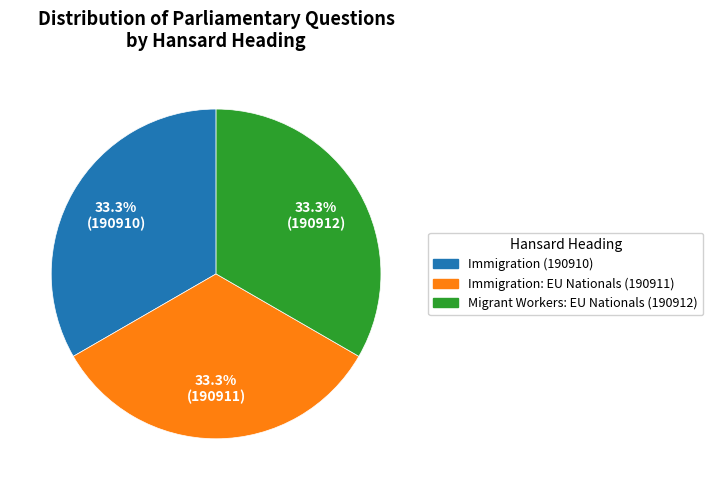

Approximately how many times larger is the value at Migrant Workers: EU Nationals (190912) compared to Immigration (190910)?

1.0